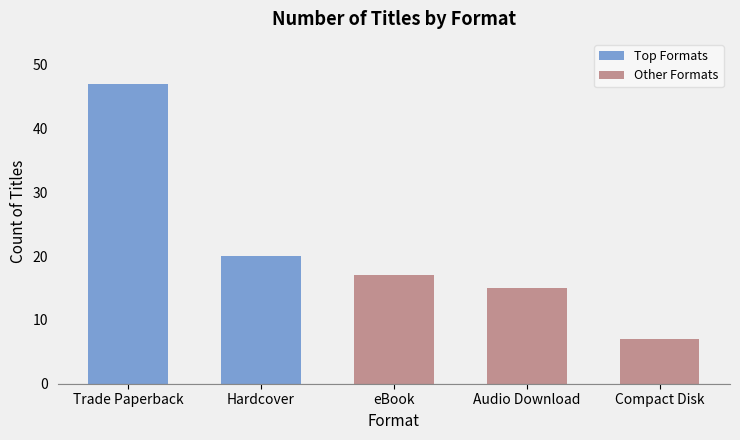

Reading left to right, what are all the values shown in this chart?

47	20	17	15	7